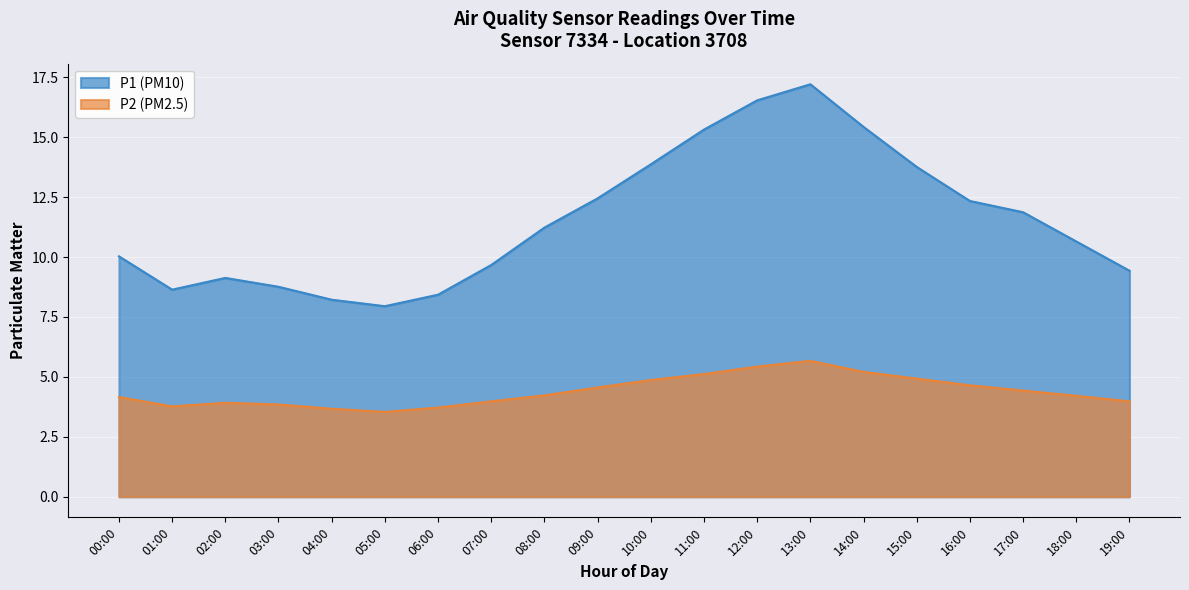

What are all the series names shown in the legend?

P1 (PM10), P2 (PM2.5)